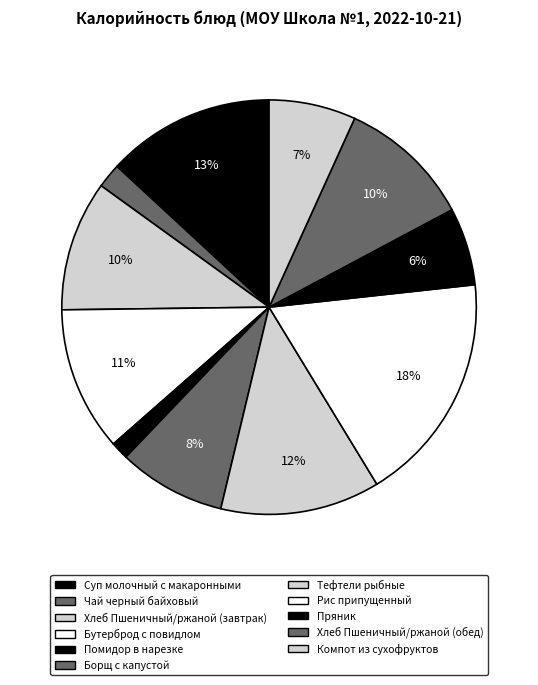

Between Хлеб Пшеничный/ржаной (обед) and Компот из сухофруктов, which is larger?

Хлеб Пшеничный/ржаной (обед)